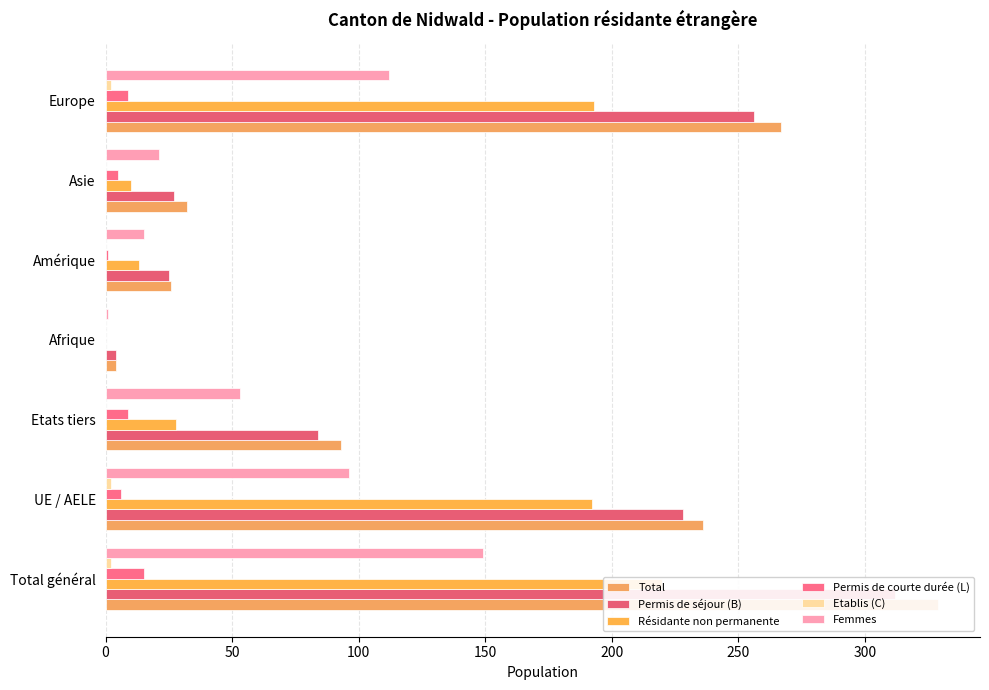

Is it true that Permis de séjour (B) equals 511 at Total général?

False